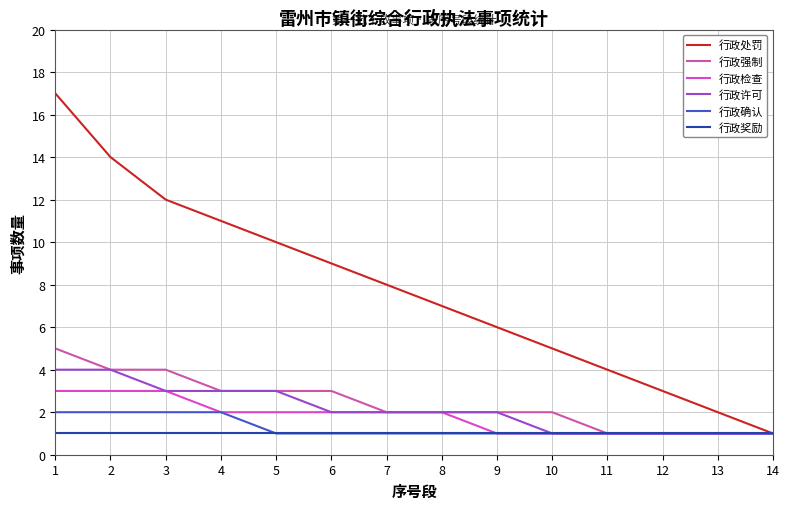

Is it true that 行政强制 equals 0 at 14?

False